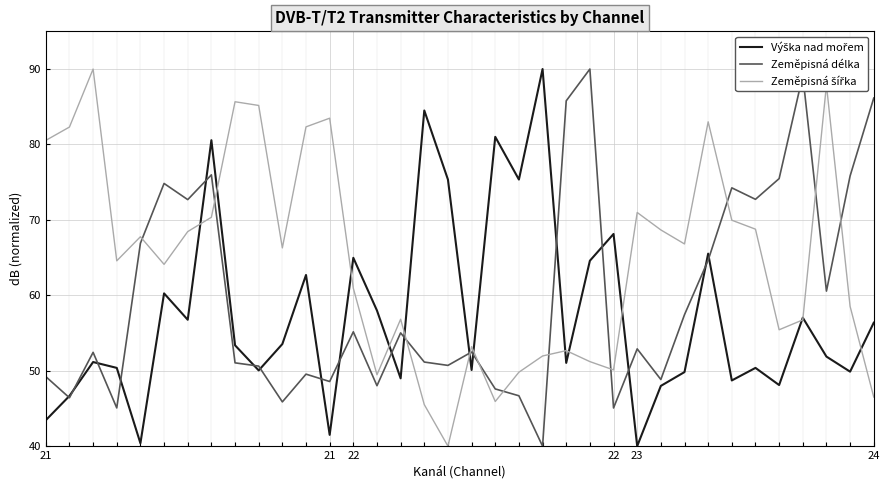

What is the minimum value shown in the chart?

40.0